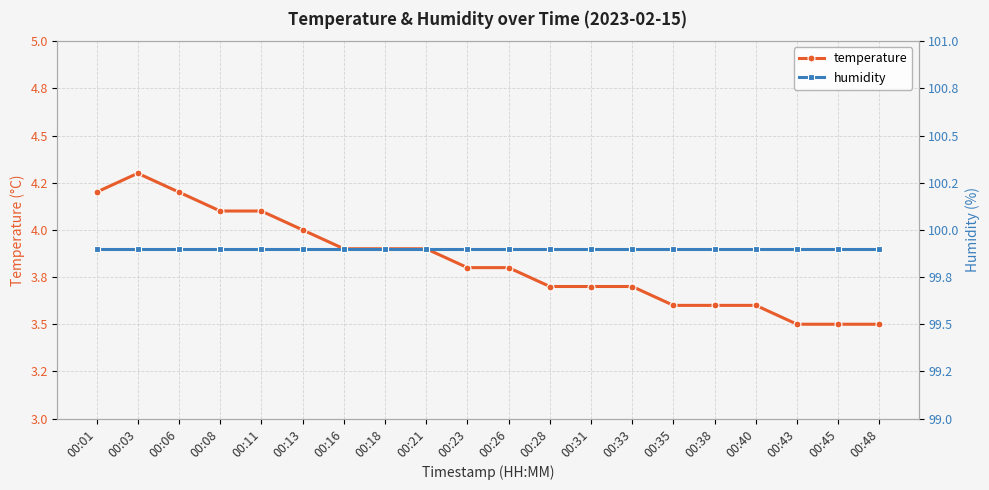

Which has a higher value, 00:18 or 00:11?

00:11